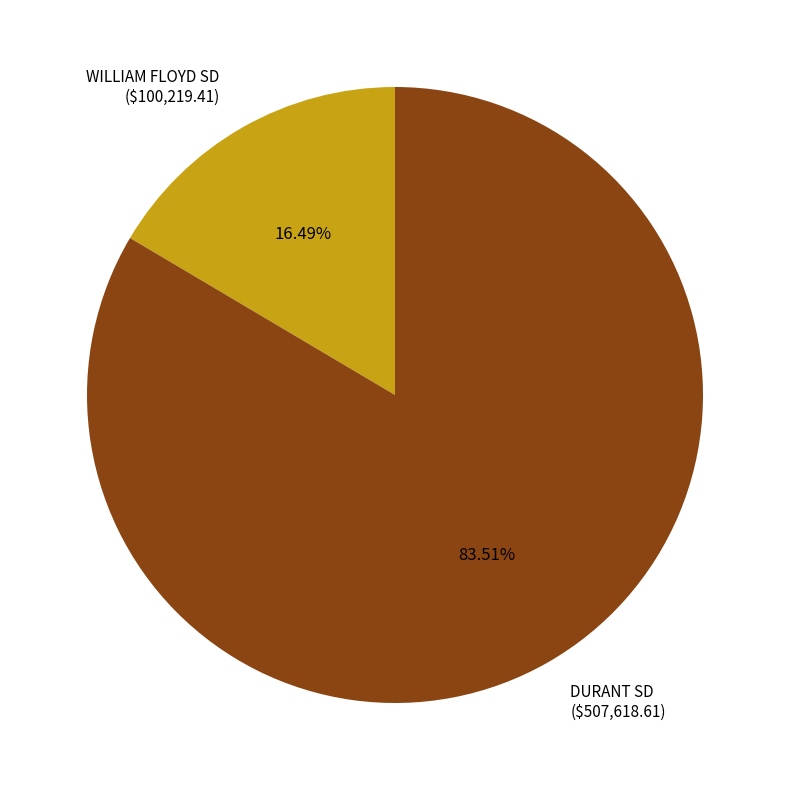

How many segments does this pie chart have?

2